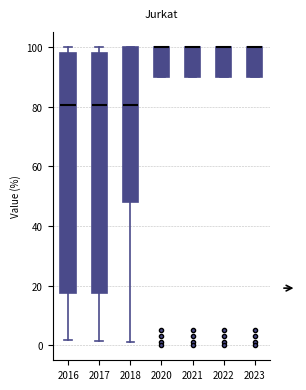

Where is the lower edge of the box at x = 2021 on the y-axis? The values are not printed on the chart, so give them approximately, as read against the axis.

90